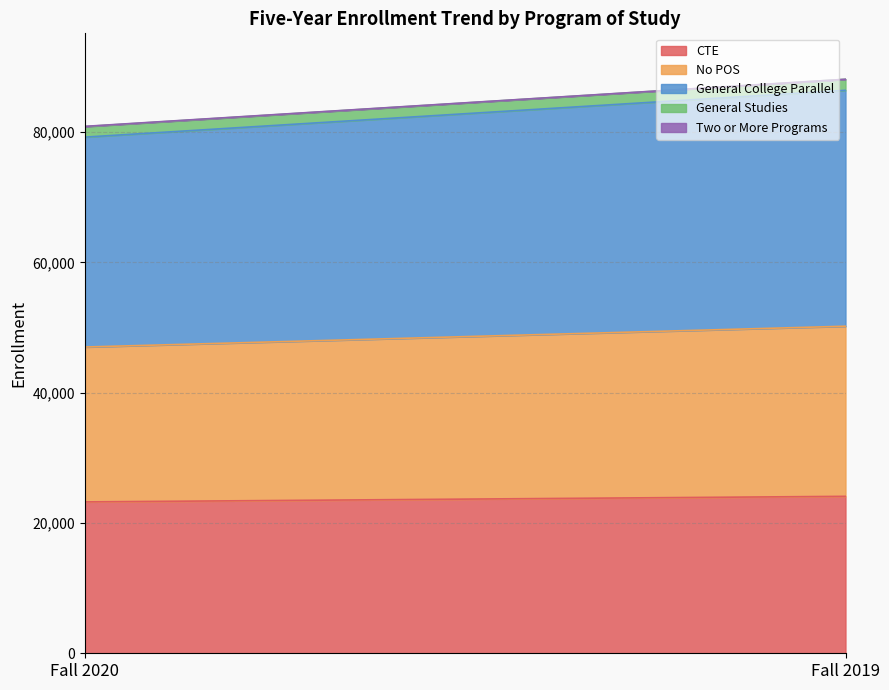

List the labels in order of General Studies value, smallest first.

Fall 2020, Fall 2019